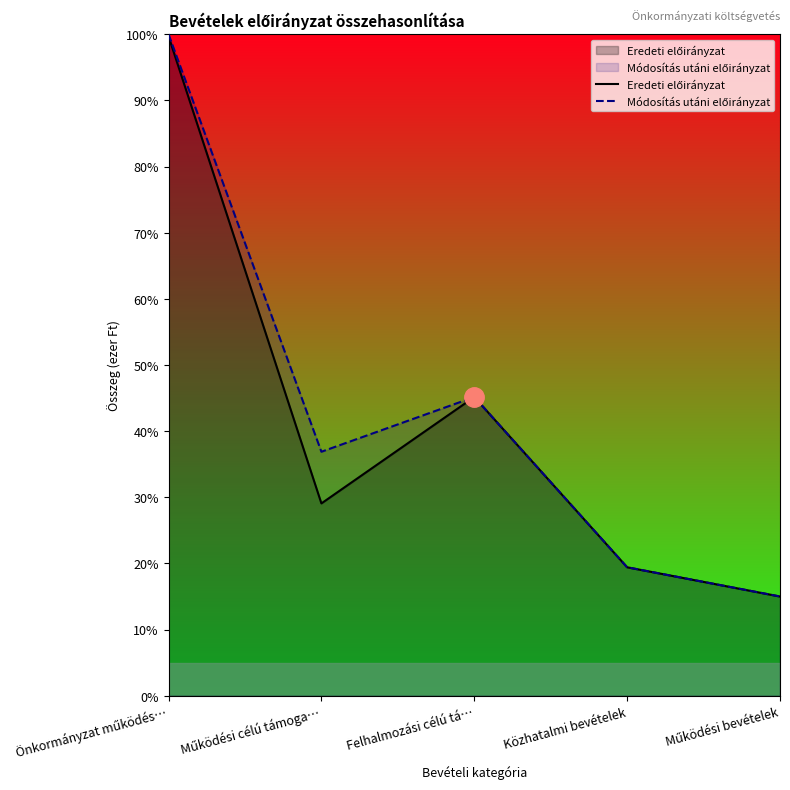

Between Működési célú támoga… and Felhalmozási célú tá…, which series saw the biggest shift?

Eredeti előirányzat